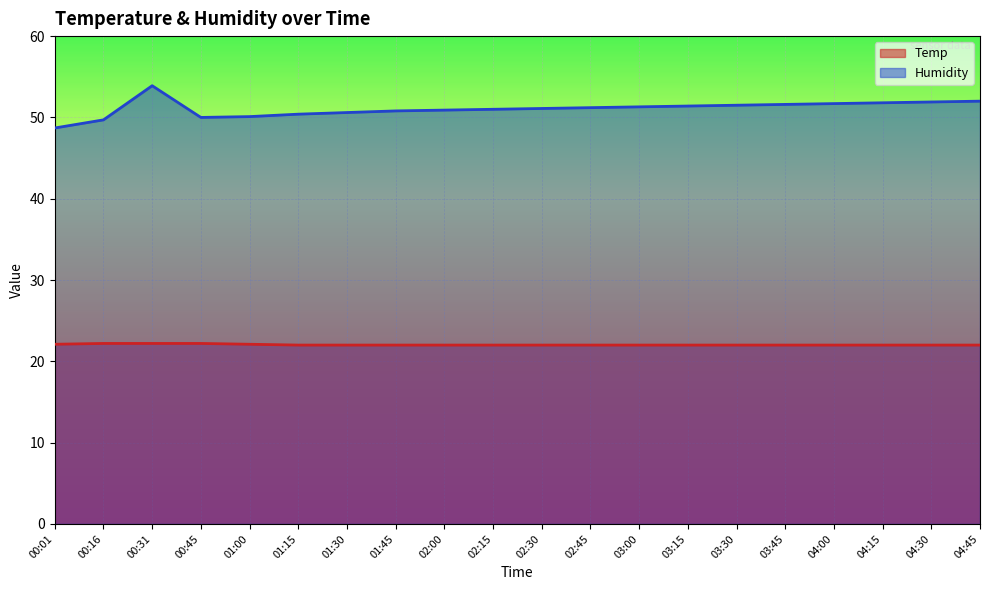

How many lines are shown in the chart?

2